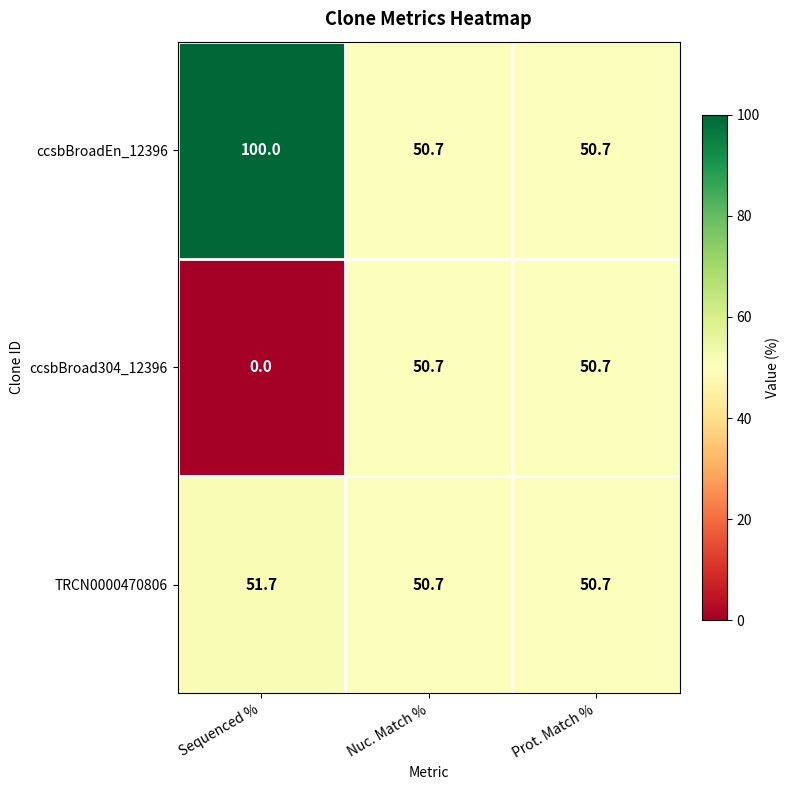

What is the maximum value shown in the chart?

100.0